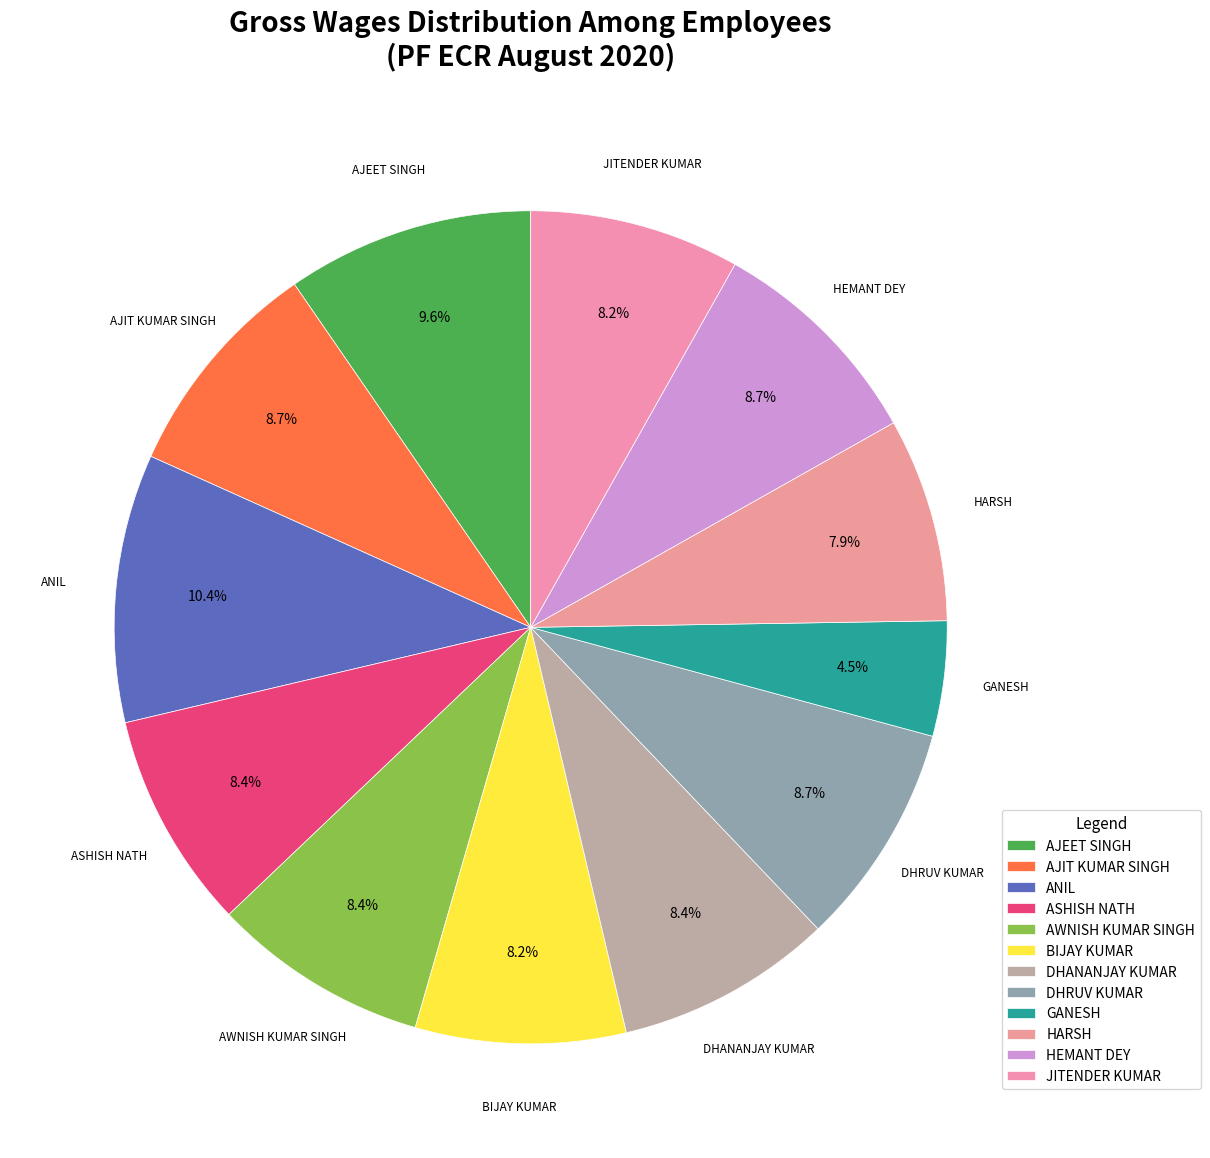

Count the number of slices in the pie.

12